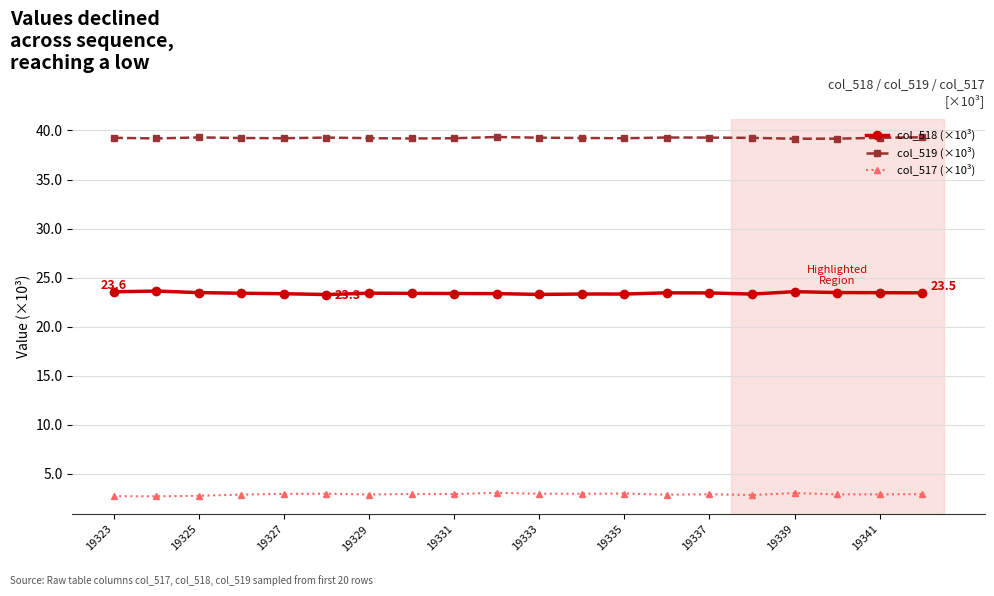

At how many categories does at least one series exceed 24?

20